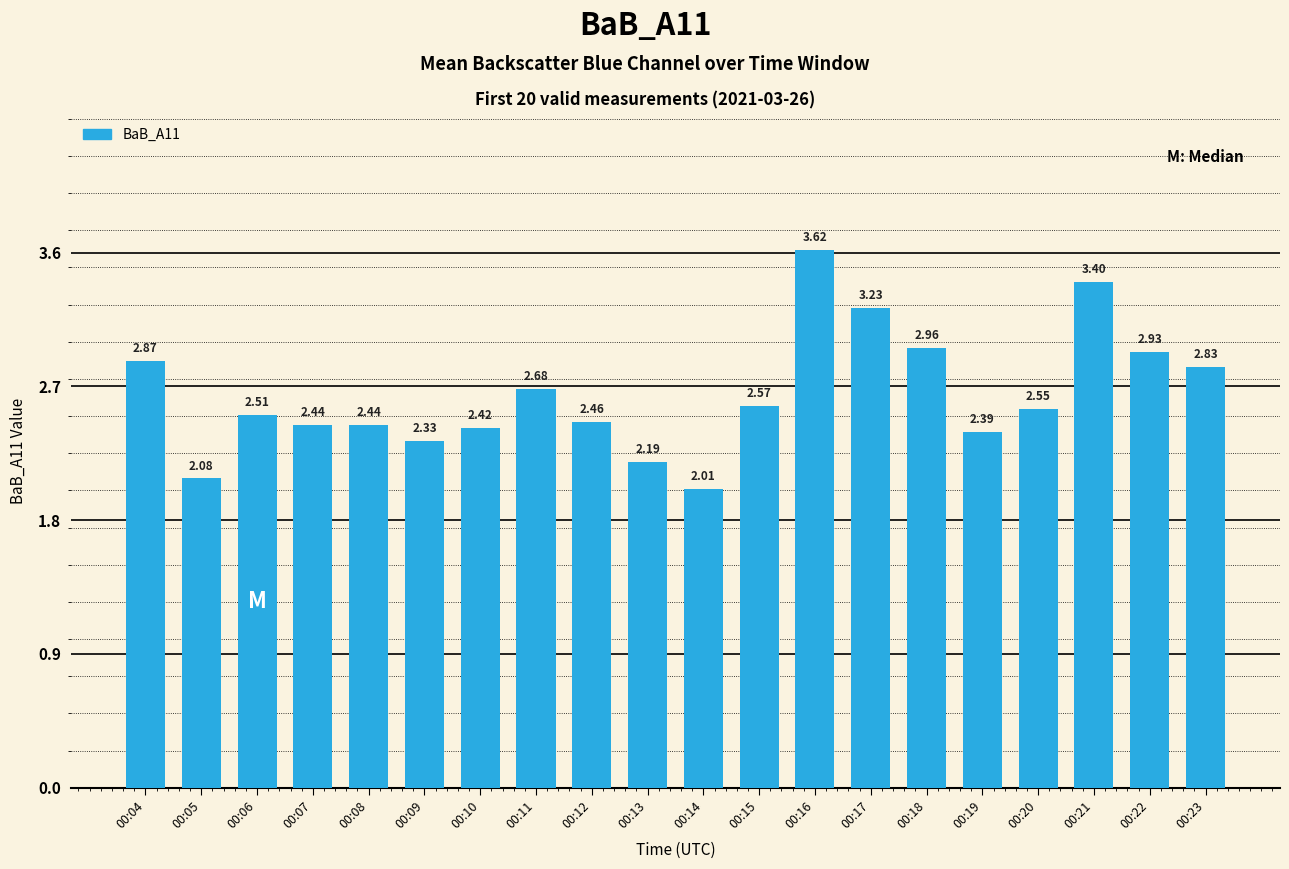

The chart shows a value of 5.7 at 00:17. True or false?

False